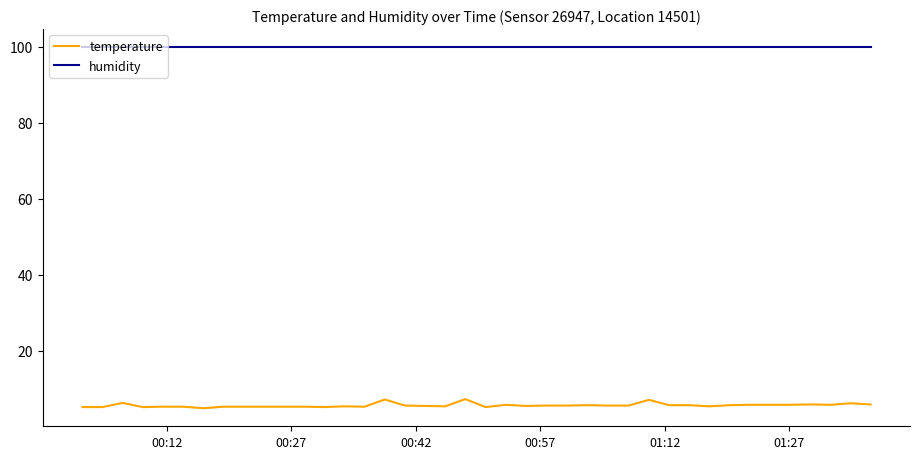

Rank the series by their average value, from highest to lowest.

humidity, temperature